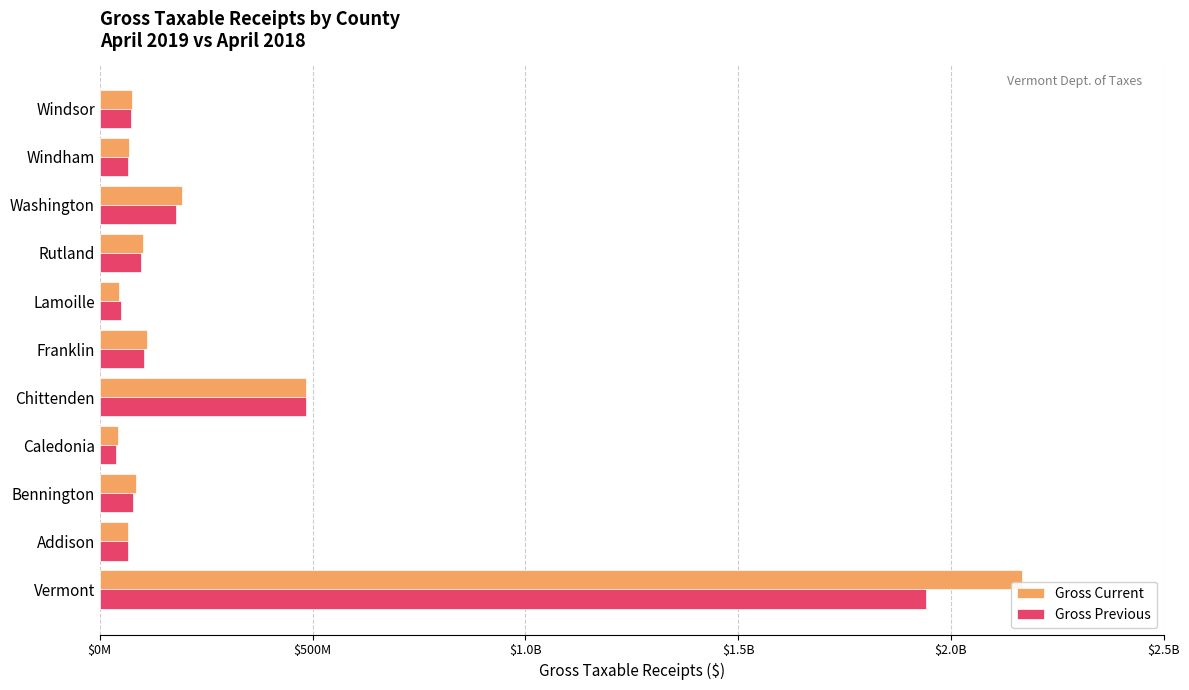

What are all the series names shown in the legend?

Gross Current, Gross Previous